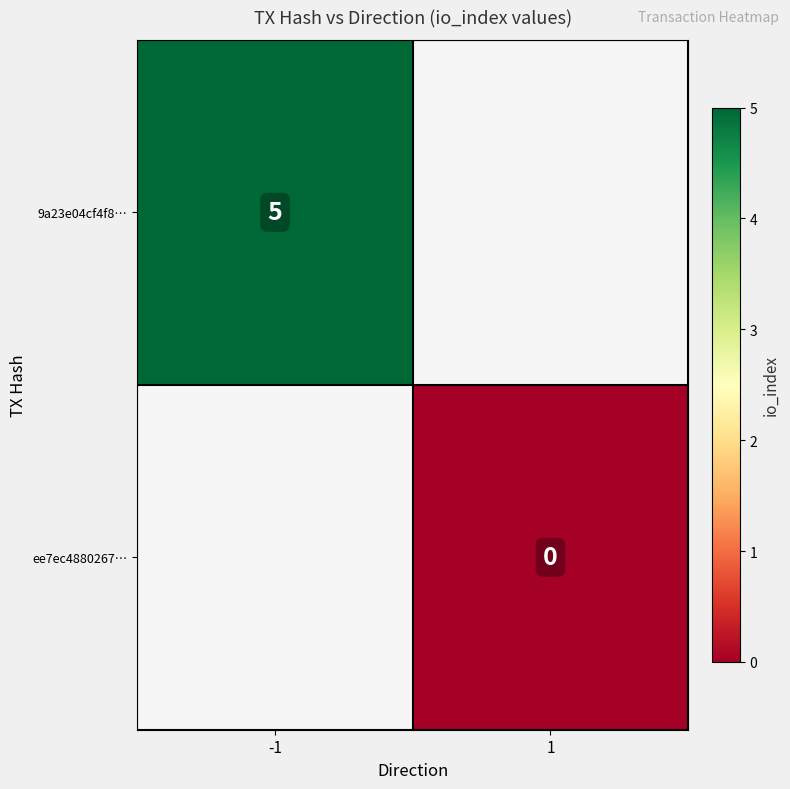

The value of 9a23e04cf4f8… at -1 is 5. True or false?

True